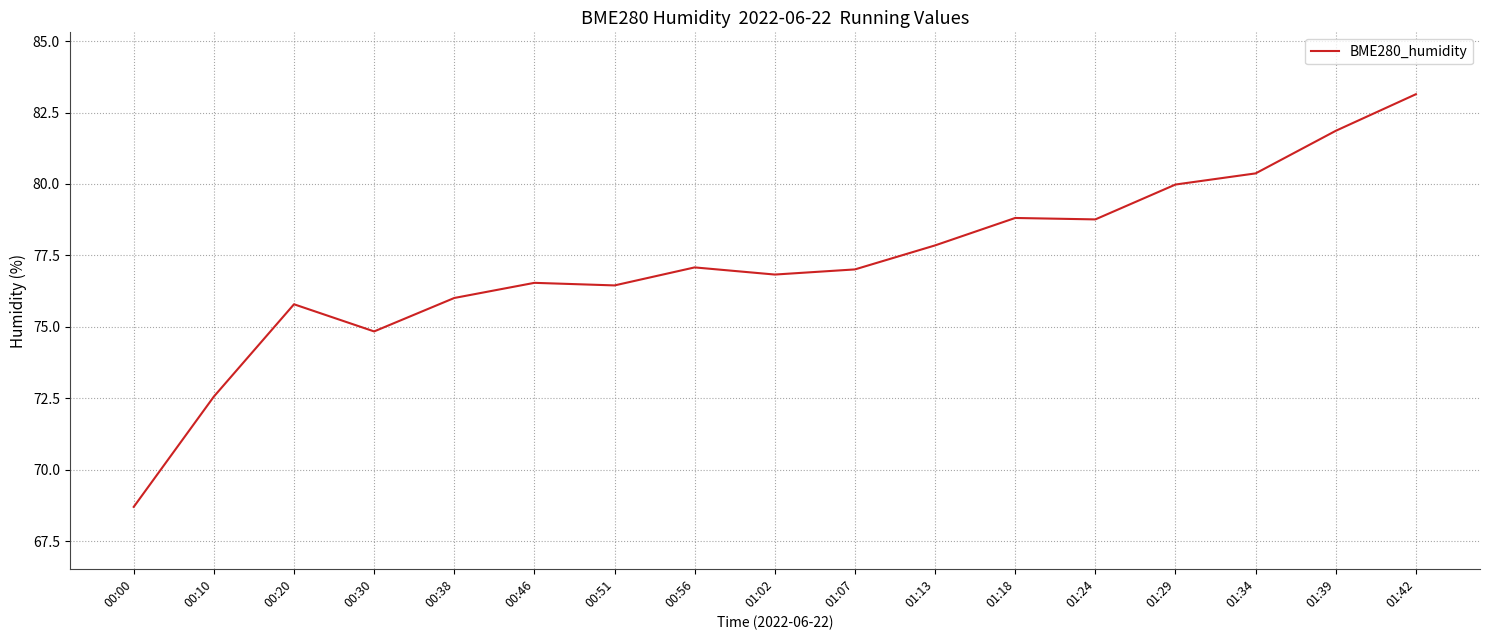

Read the value at 01:07.

77.0